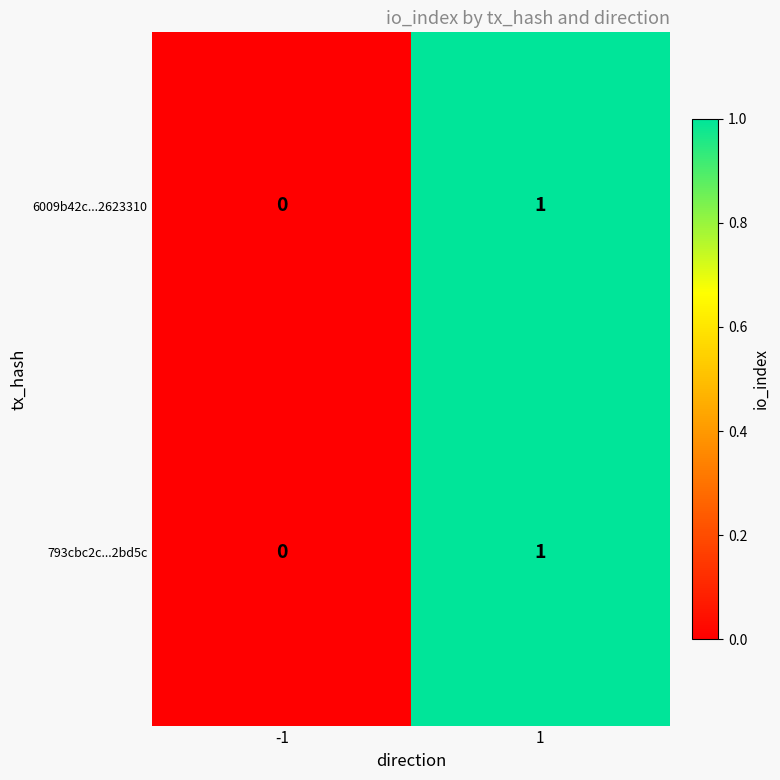

Is it true that 793cbc2c...2bd5c equals 2 at 1?

False